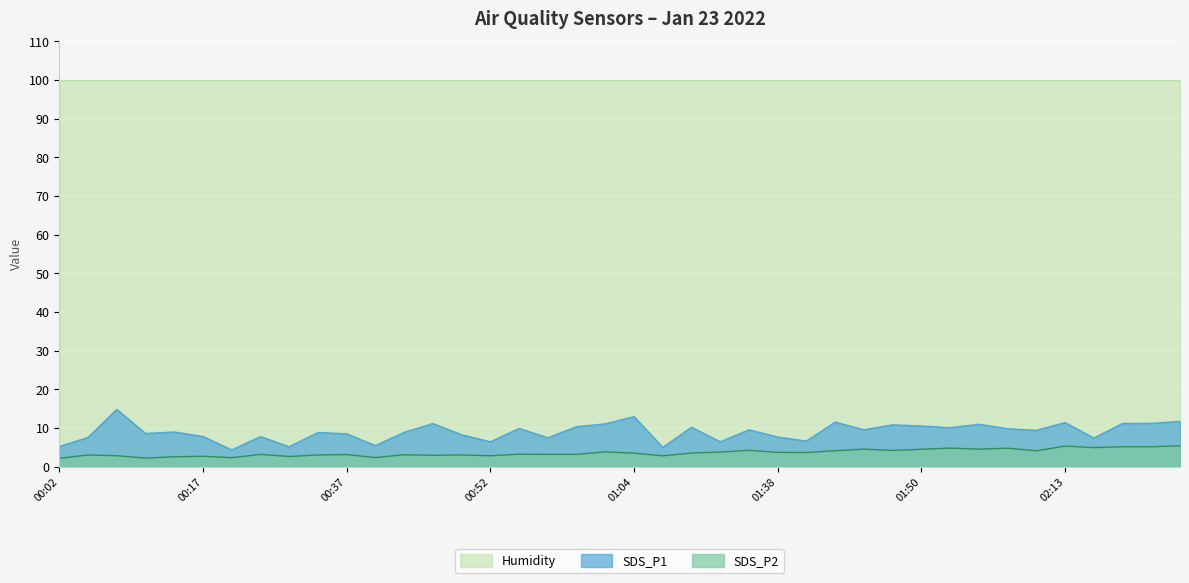

What position from the right is 00:57?

23